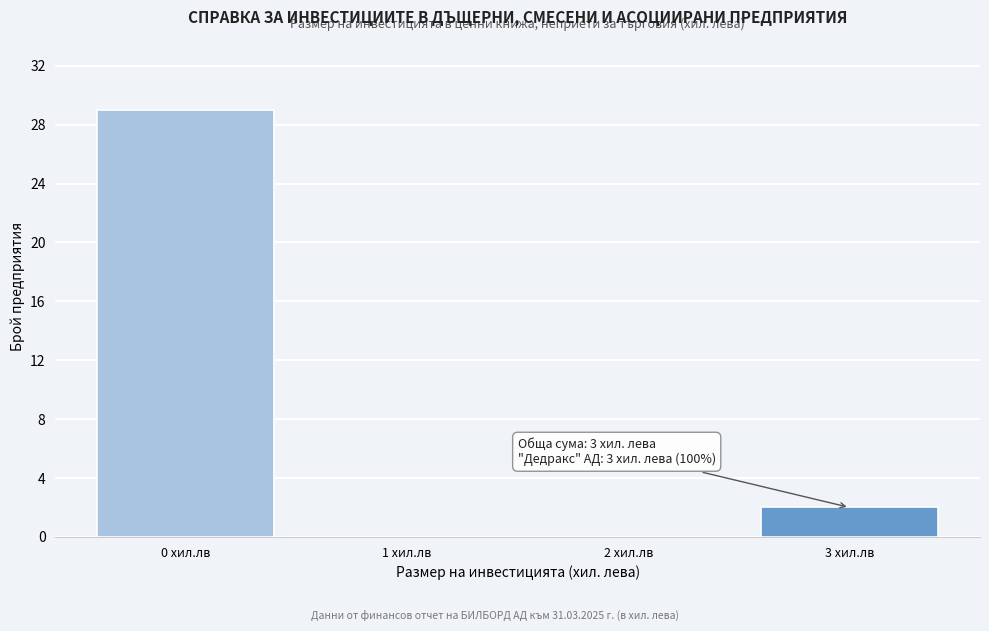

Reading right to left, transcribe all the data shown in this chart.

3 хил.лв=2	2 хил.лв=0	1 хил.лв=0	0 хил.лв=29